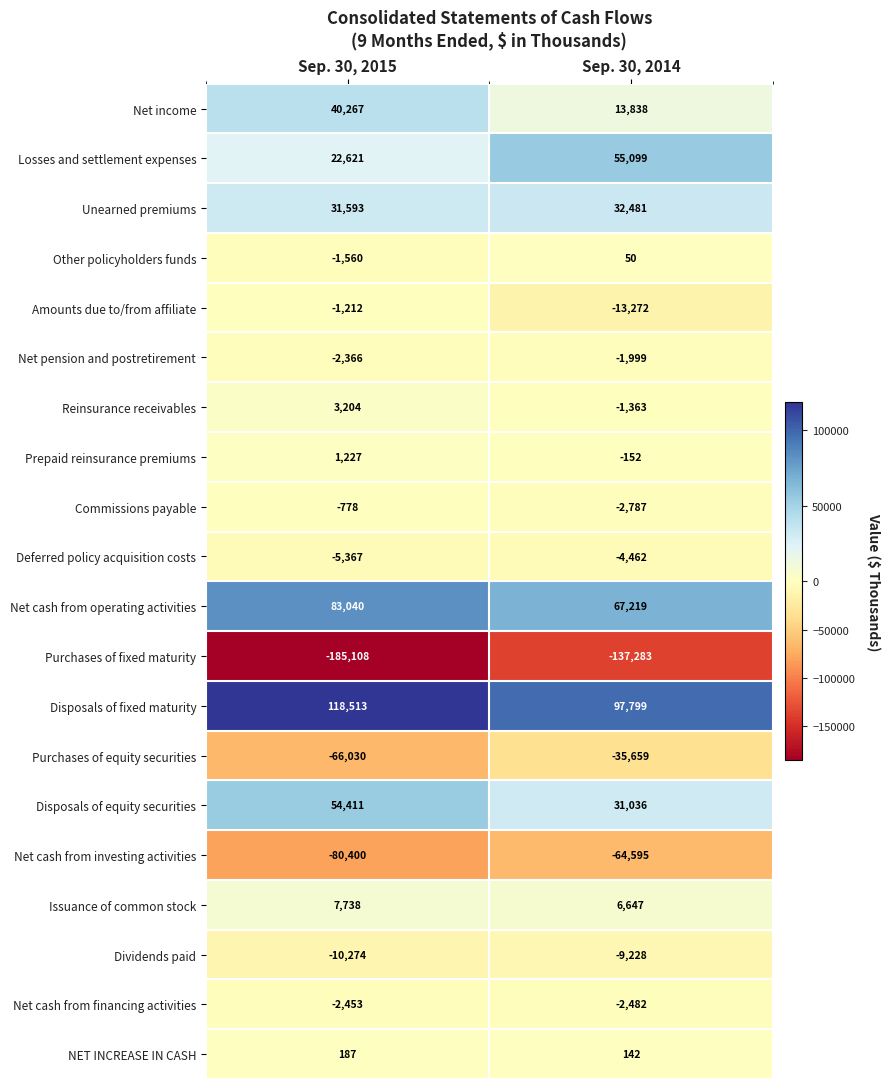

Which series changed the most between Sep. 30, 2015 and Sep. 30, 2014?

Purchases of fixed maturity